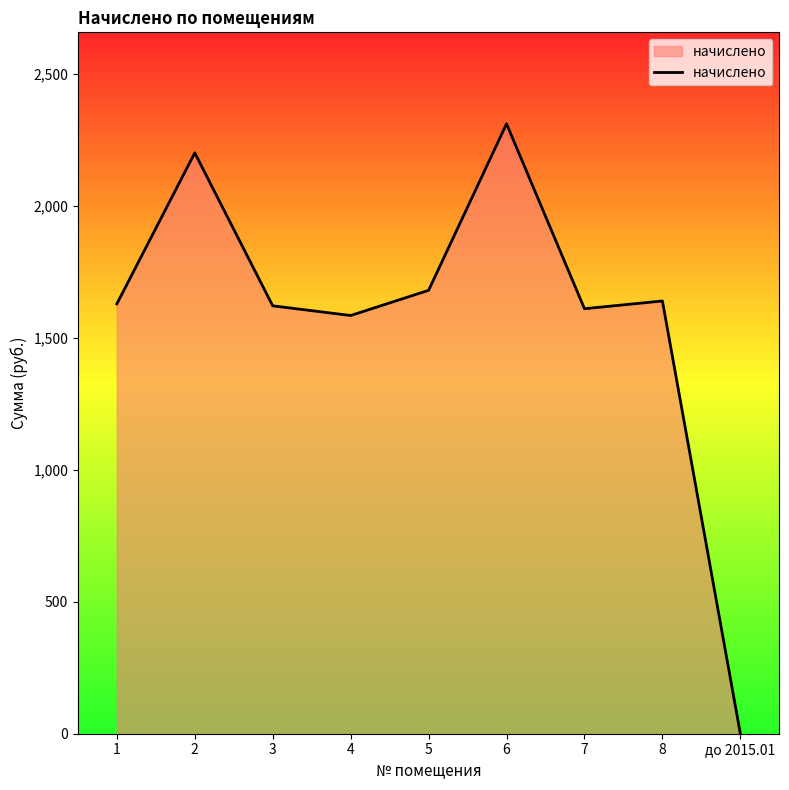

Is it true that the value at 8 is 618.6?

False